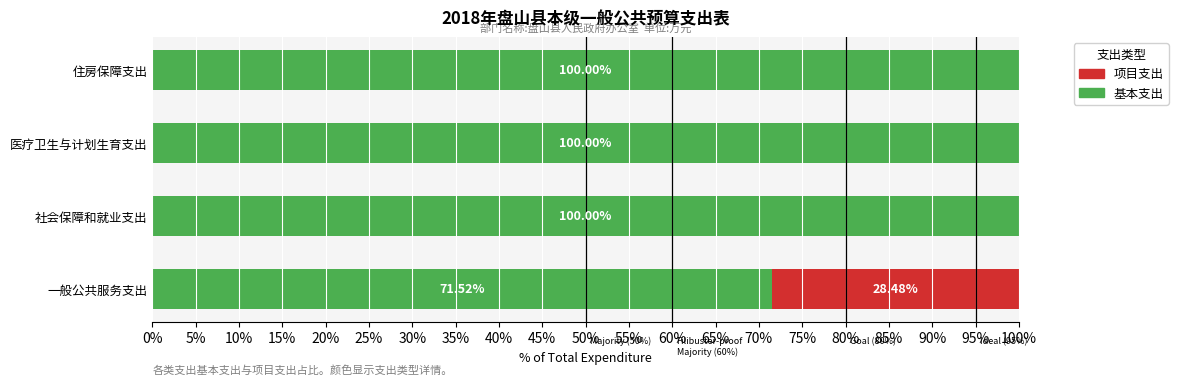

At which label is 基本支出 closest to 85?

一般公共服务支出